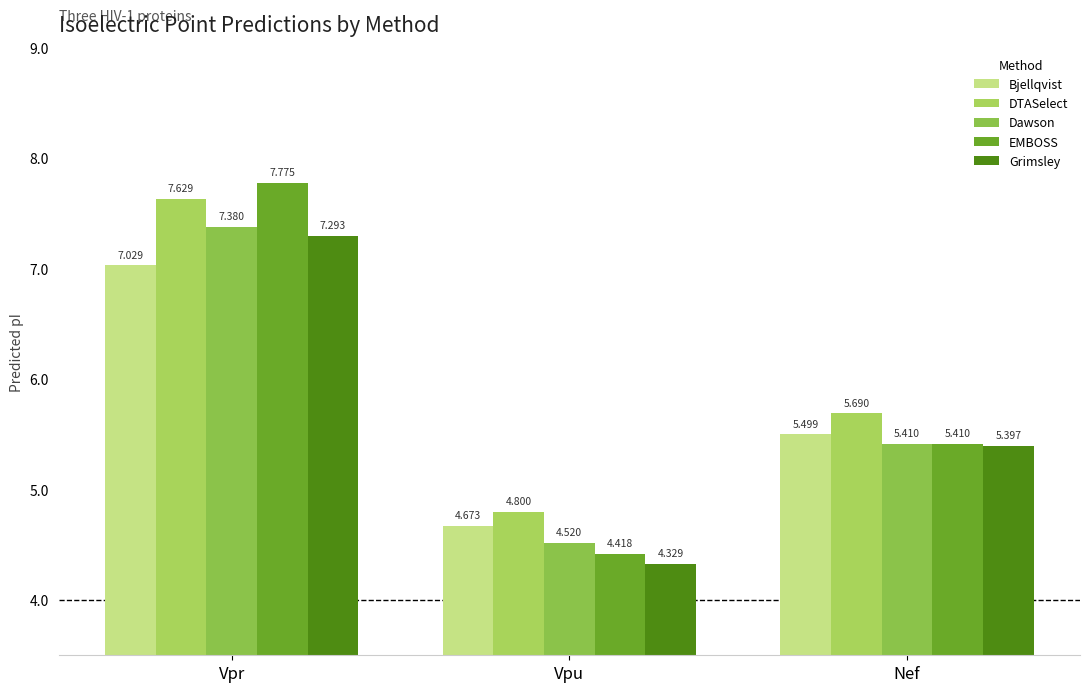

List the series in order of their peak value, highest first.

EMBOSS, DTASelect, Dawson, Grimsley, Bjellqvist